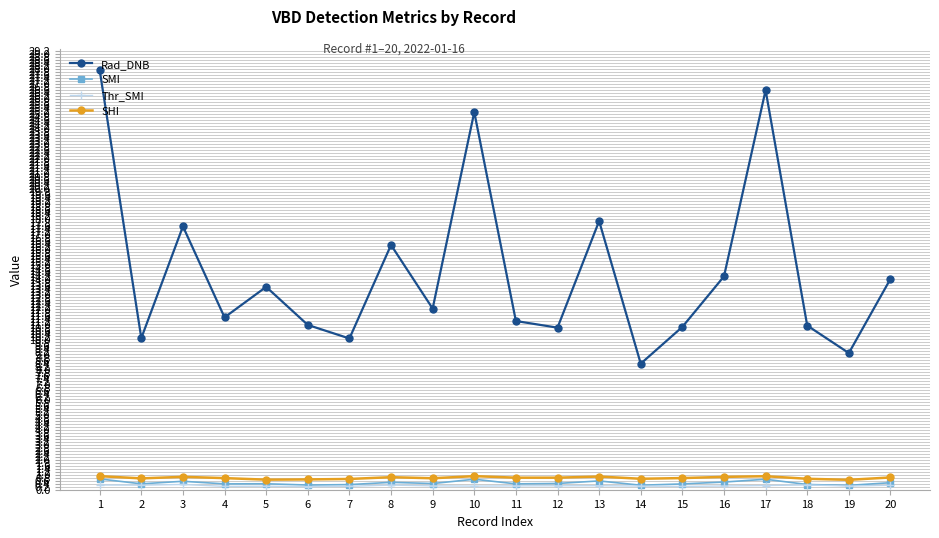

Which series changed the most between 8 and 19?

Rad_DNB